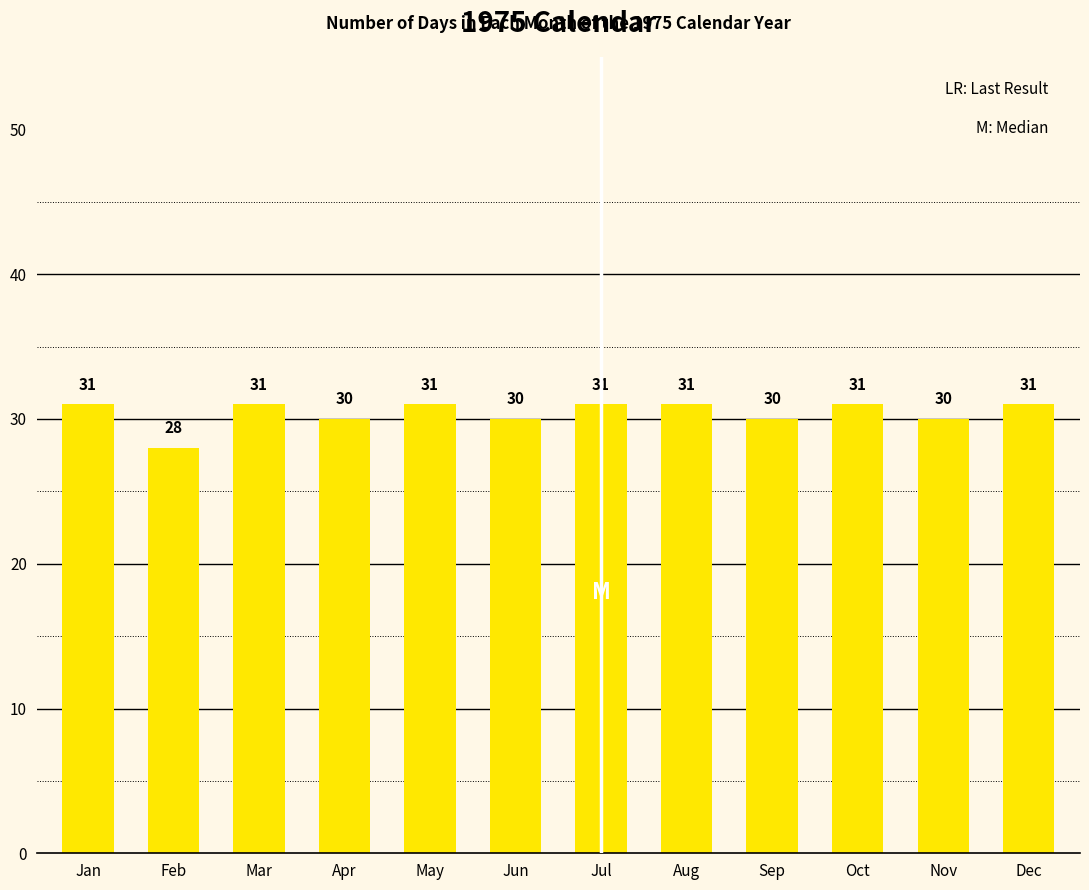

Reading left to right, extract all data points from this chart.

31	28	31	30	31	30	31	31	30	31	30	31